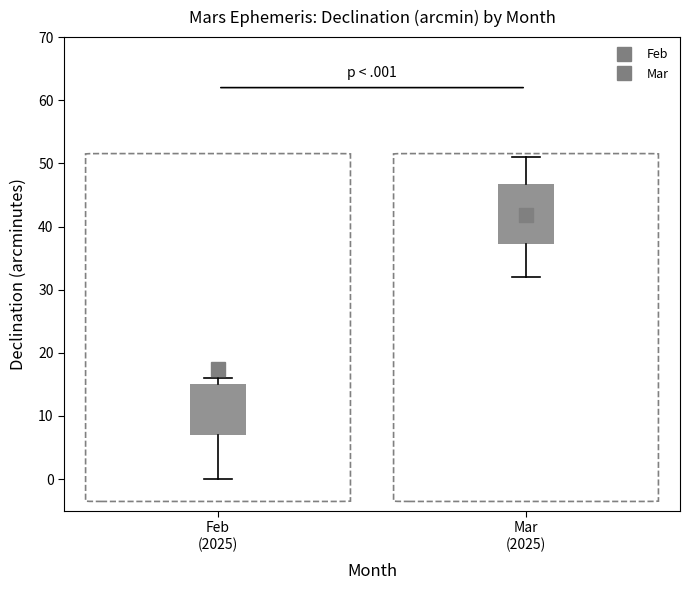

Where is the lower edge of the box for Feb (2025) on the y-axis? The values are not printed on the chart, so give them approximately, as read against the axis.

7